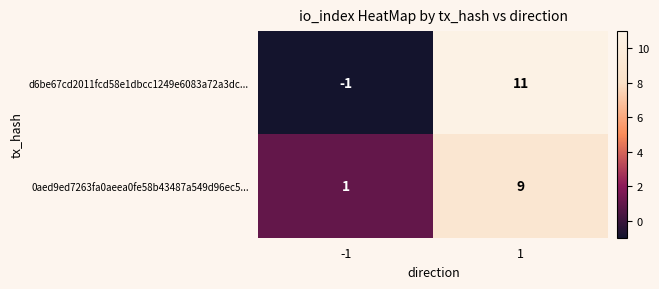

What is the sum of all 0aed9ed7263fa0aeea0fe58b43487a549d96ec5... values?

10